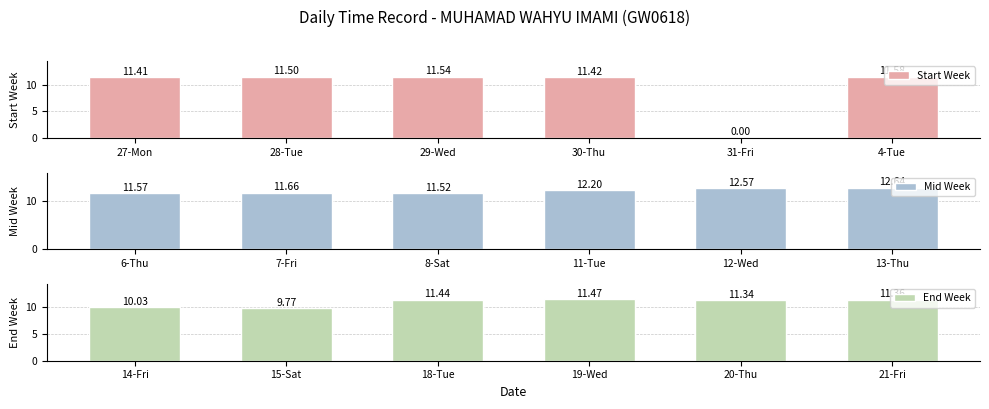

What is the sum of all Start Week values?

57.5